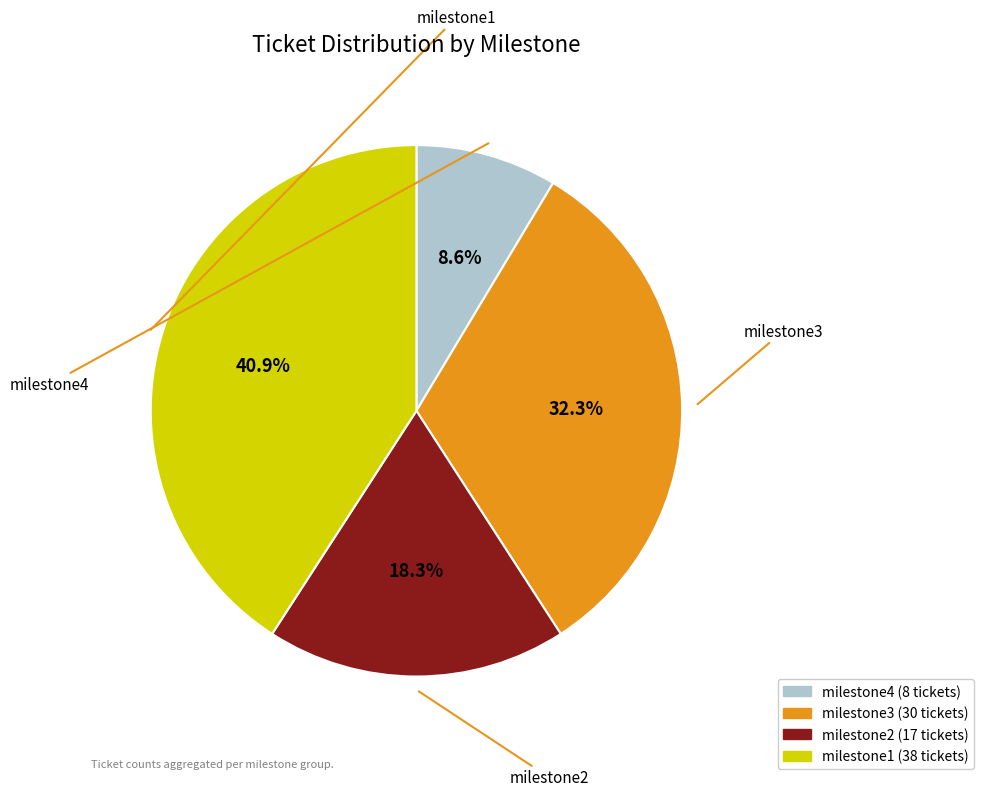

Does any single category account for the majority?

No